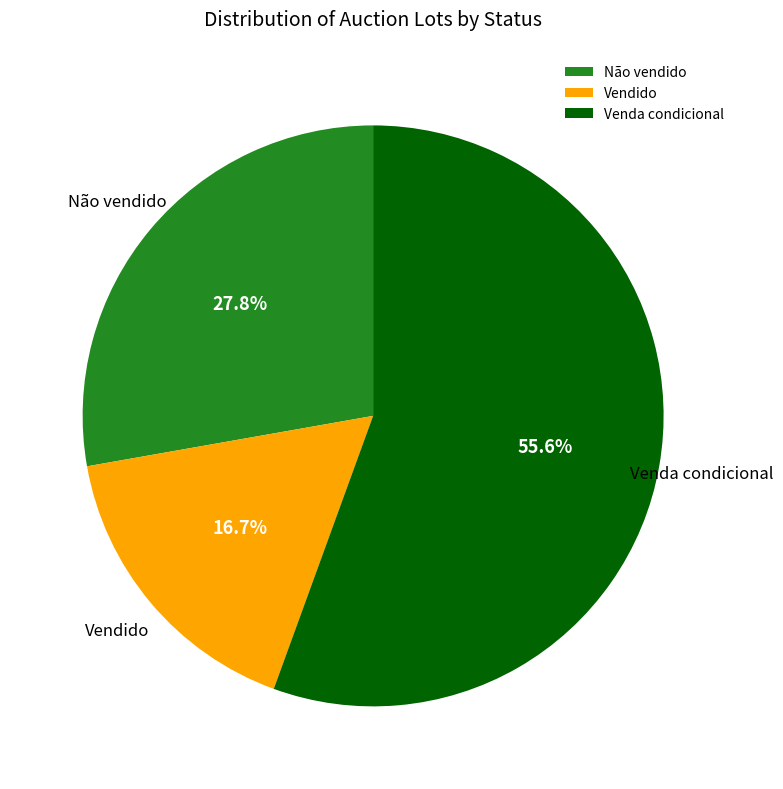

Rank the categories by value from highest to lowest.

Venda condicional, Não vendido, Vendido